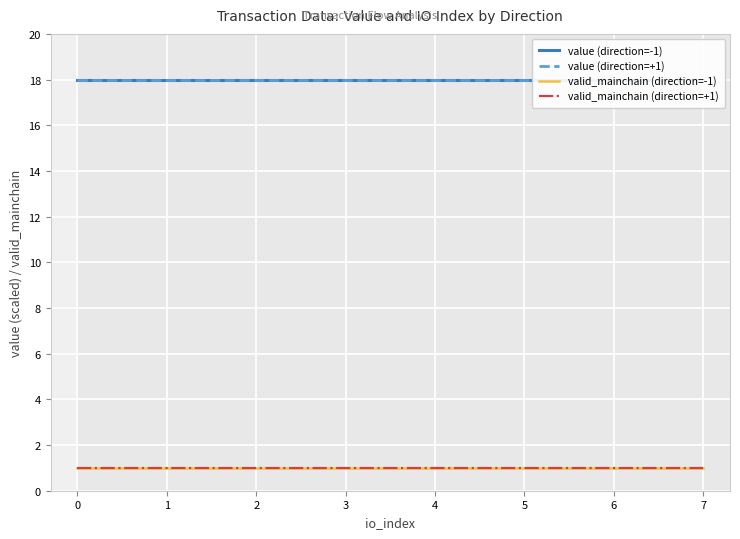

What is the minimum value for value (direction=+1)?

18